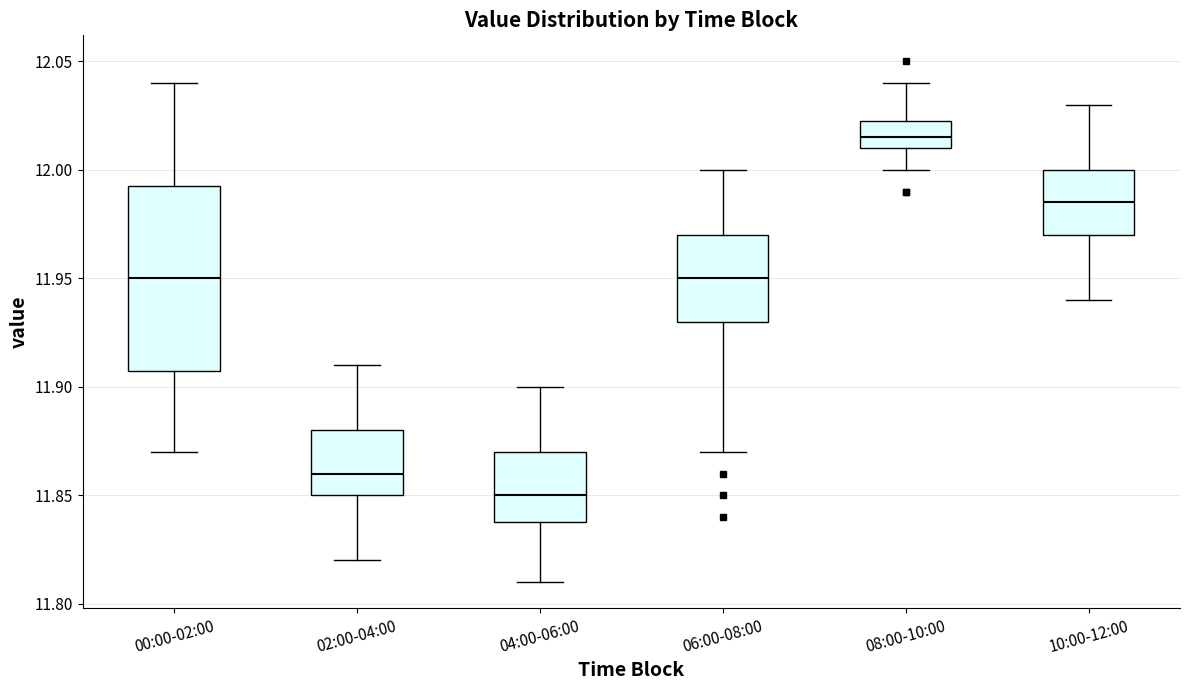

Reading left to right, transcribe this box plot: for each box, give where its median line is, the range the box spans, and where its two whiskers end, as read against the y-axis. The values are not printed on the chart, so give them approximately, as read against the axis.

00:00-02:00: median 11.950, box 11.910 to 11.995, whiskers 11.870 to 12.040
02:00-04:00: median 11.860, box 11.850 to 11.880, whiskers 11.820 to 11.910
04:00-06:00: median 11.850, box 11.840 to 11.870, whiskers 11.810 to 11.900
06:00-08:00: median 11.950, box 11.930 to 11.970, whiskers 11.870 to 12.000
08:00-10:00: median 12.015, box 12.010 to 12.025, whiskers 12.000 to 12.040
10:00-12:00: median 11.985, box 11.970 to 12.000, whiskers 11.940 to 12.030